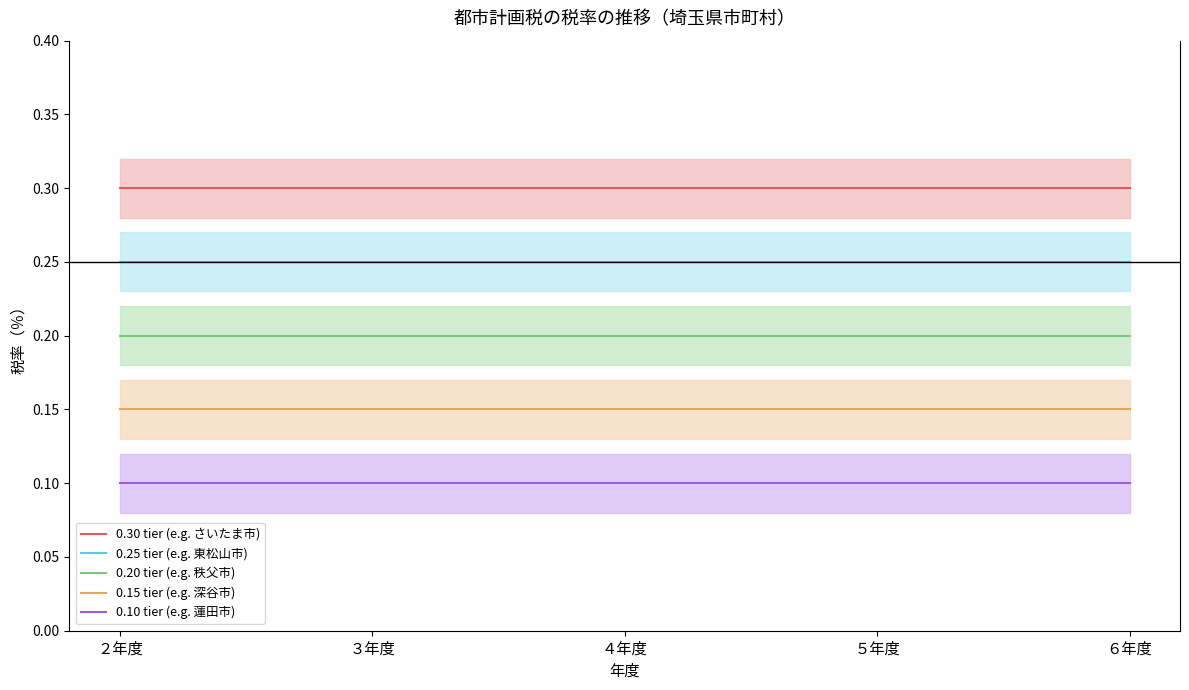

At which category is the sum across all series the highest?

２年度